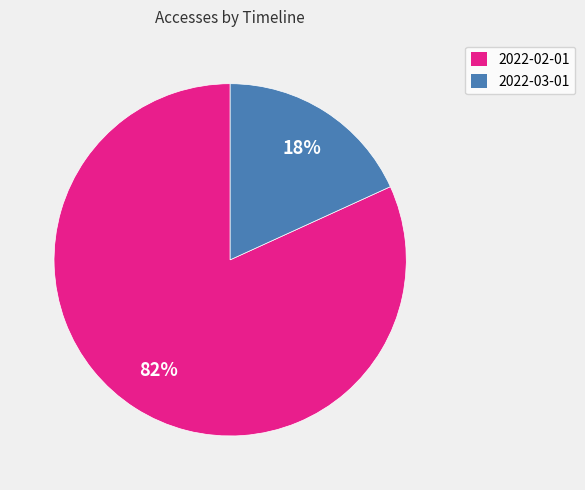

Which has a higher value, 2022-02-01 or 2022-03-01?

2022-02-01